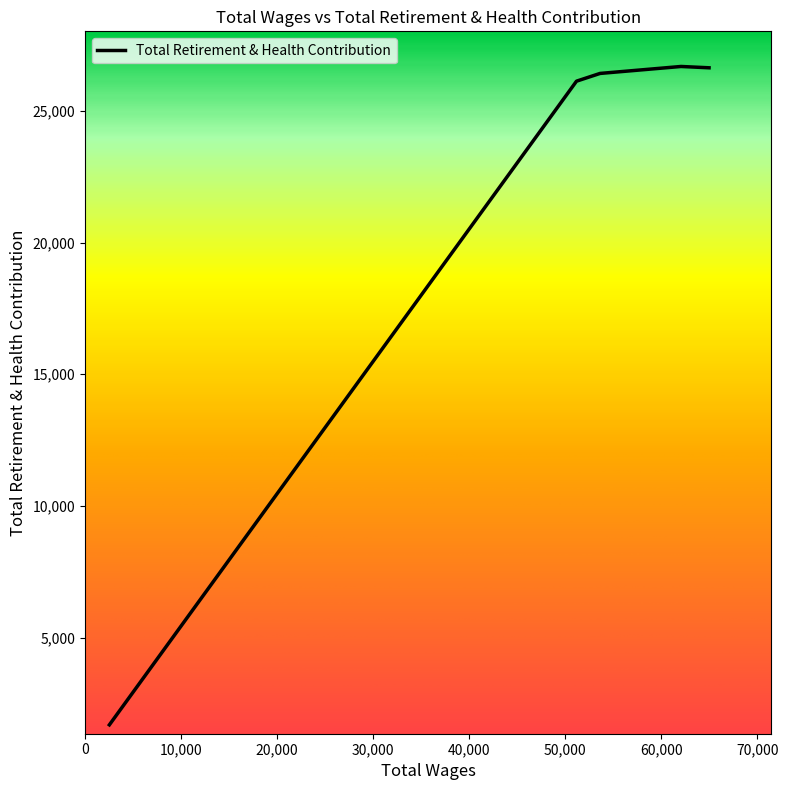

True or false: there are more than 1 points higher than both neighbors.

False